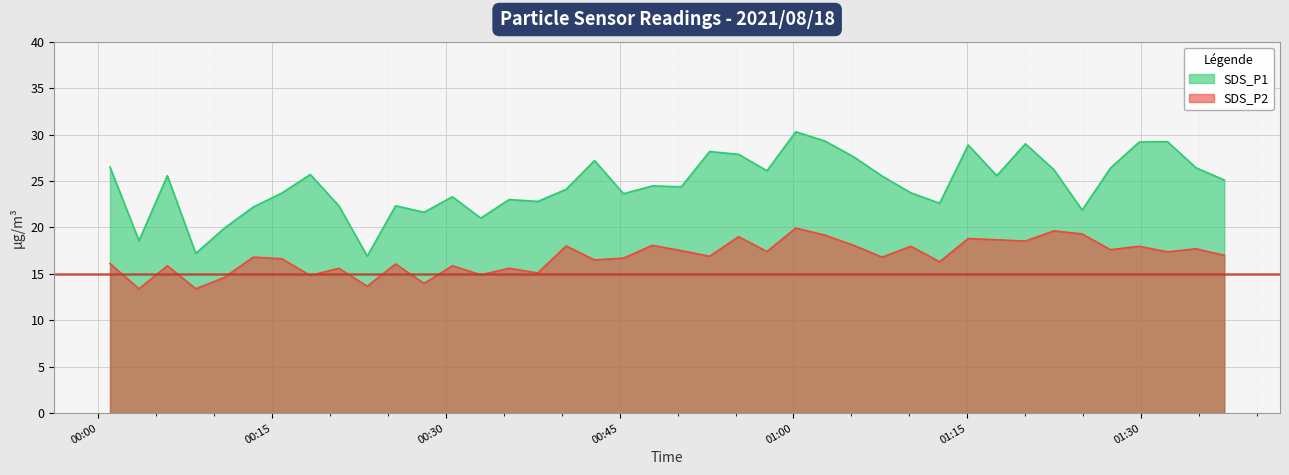

At which category is the sum across all series the highest?

2021/08/18 01:00:12